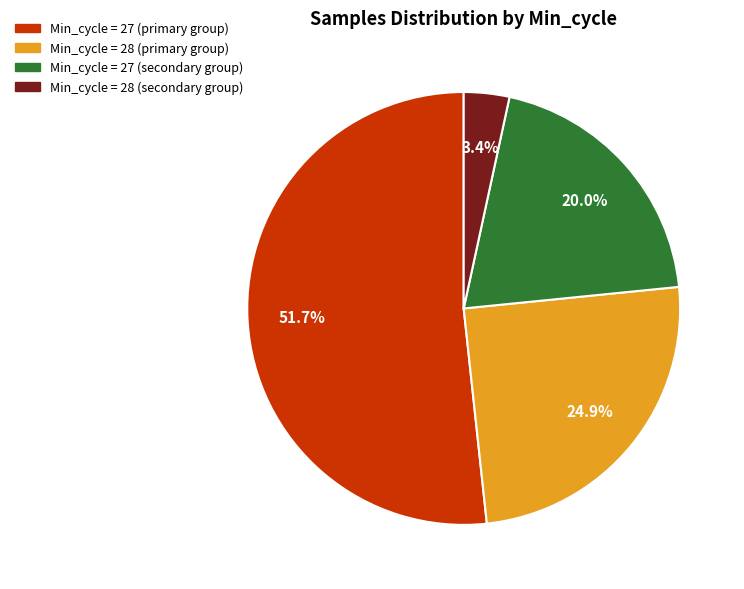

To the nearest percent, what is the average slice percentage?

25%